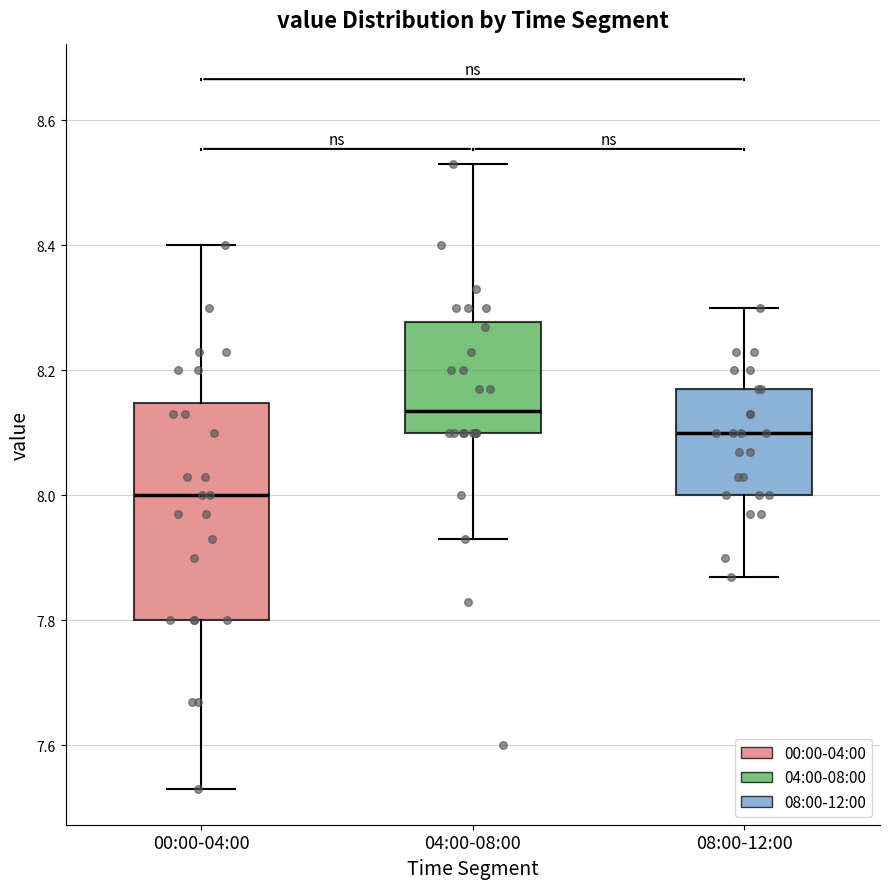

Which box is the tallest, from its lower edge to its upper edge?

00:00-04:00